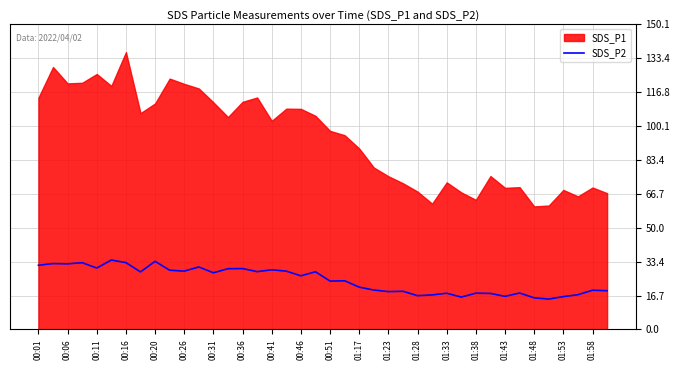

How many lines are shown in the chart?

1